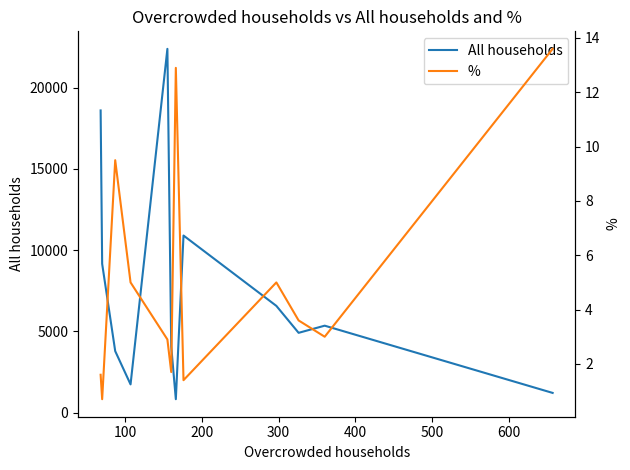

Reading right to left, list all the values displayed in this chart.

All households: 1217.0	5352.0	4912.0	6569.0	10896.0	830.0	4081.0	22377.0	1741.0	3788.0	9155.0	18589.0
%: 13.6	3.0	3.6	5.0	1.4	12.9	1.7	2.9	5.0	9.5	0.7	1.6